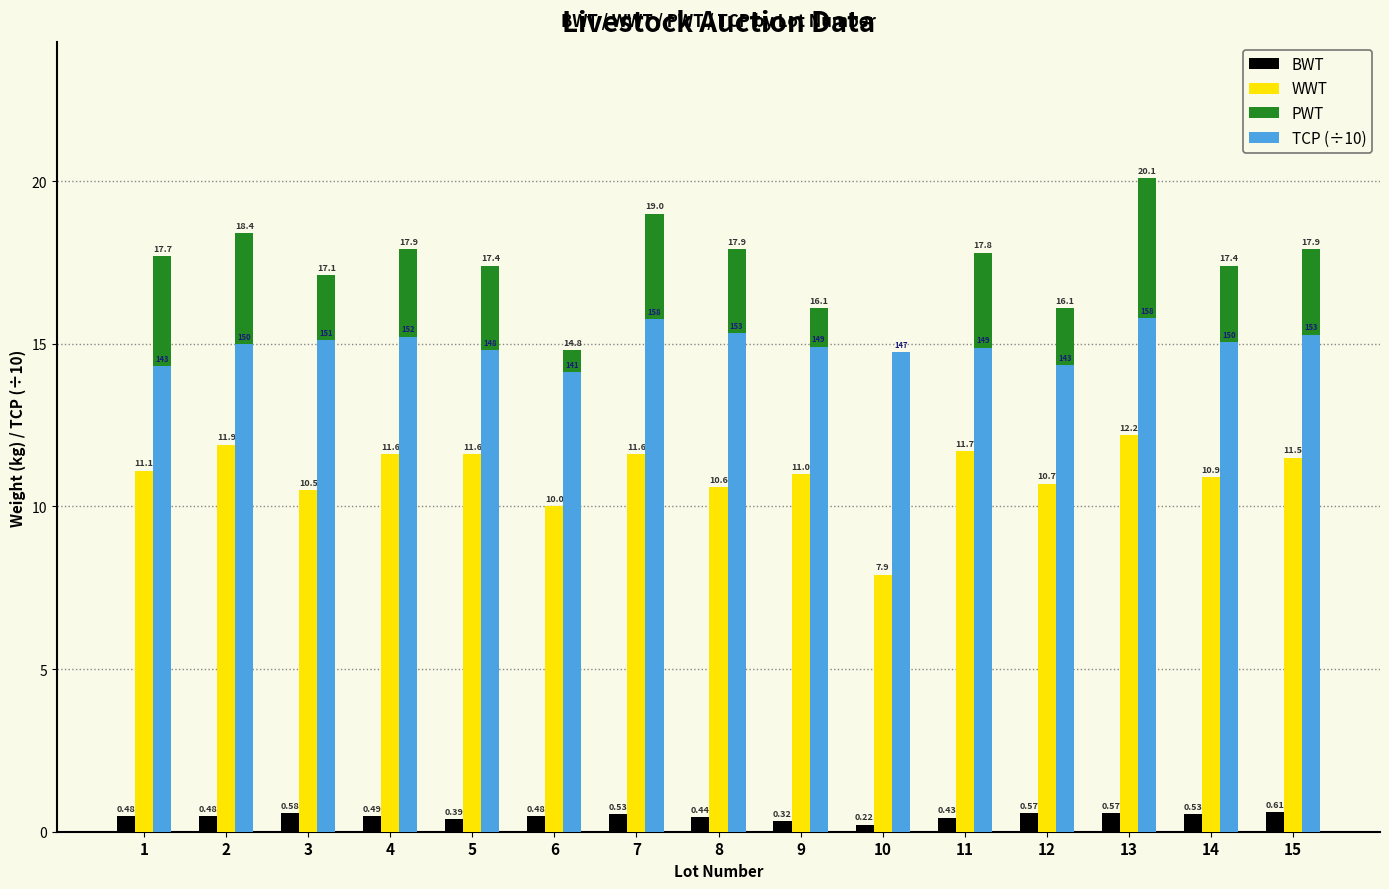

Which category has the highest value in the PWT series?

13